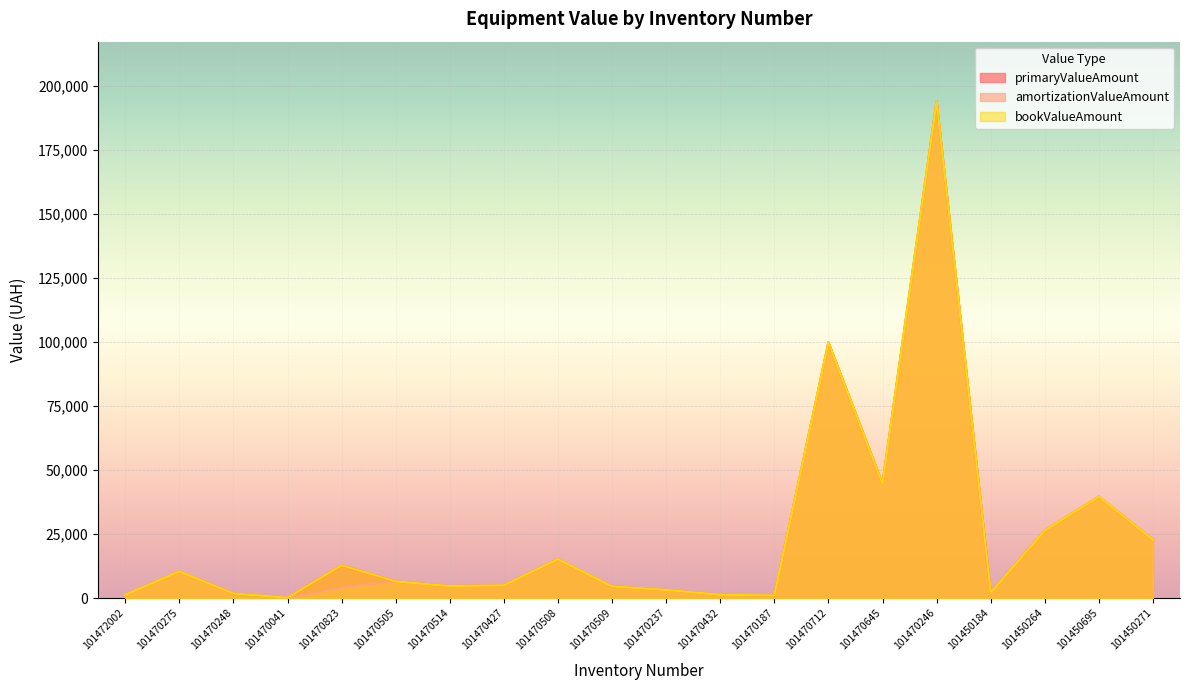

What is the value of the bookValueAmount point at the 17th from the left?

2146.0